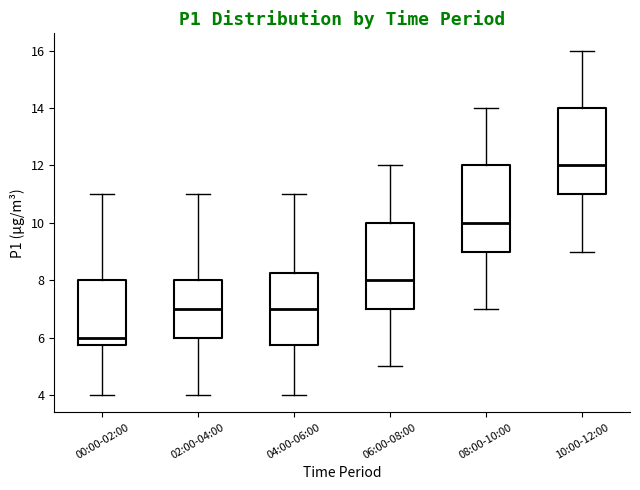

Which box has the lowest median line?

00:00-02:00